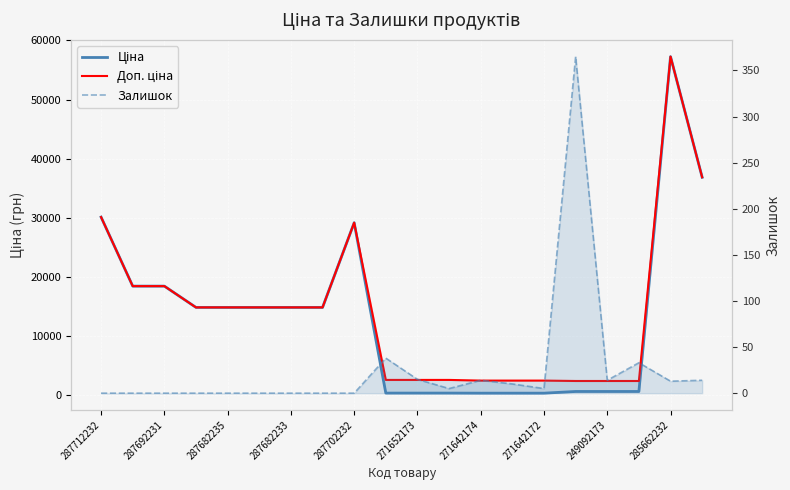

Reading left to right, list all the values displayed in this chart.

Ціна: 30102.8	18420.9	18420.9	14817.6	14817.6	14817.6	14817.6	14817.6	29152.3	318.3	318.3	318.3	304.1	304.1	304.1	591.6	591.6	591.6	57258.0	36841.8
Доп. ціна: 30102.8	18420.9	18420.9	14817.6	14817.6	14817.6	14817.6	14817.6	29152.3	2546.4	2546.4	2546.4	2432.8	2432.8	2432.8	2366.5	2366.5	2366.5	57258.0	36841.8
Залишок: 0.0	0.0	0.0	0.0	0.0	0.0	0.0	0.0	0.0	38.0	15.0	5.0	14.0	10.0	5.0	365.0	14.0	33.0	13.0	14.0